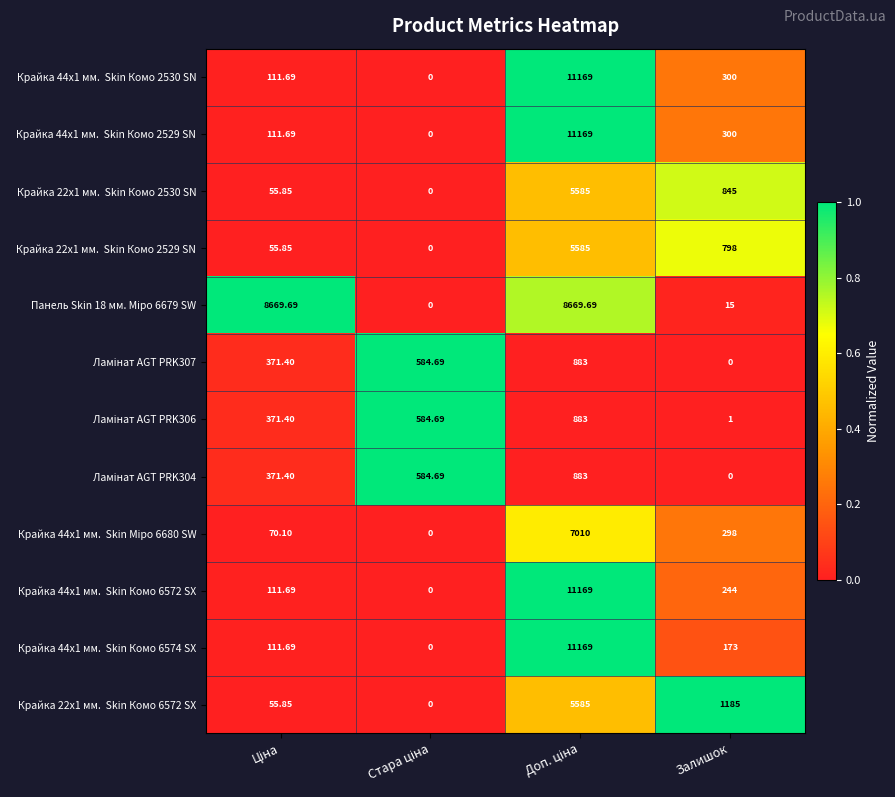

What is the spread (max minus min) of values at Залишок?

1185.0